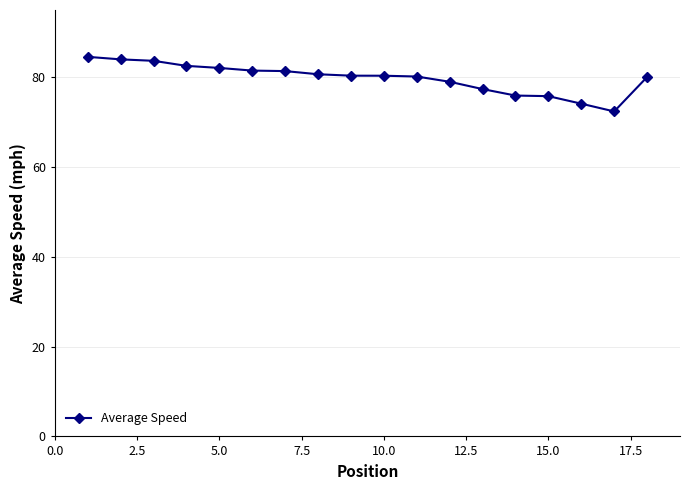

What is the value of the 9th point from the left?

80.4